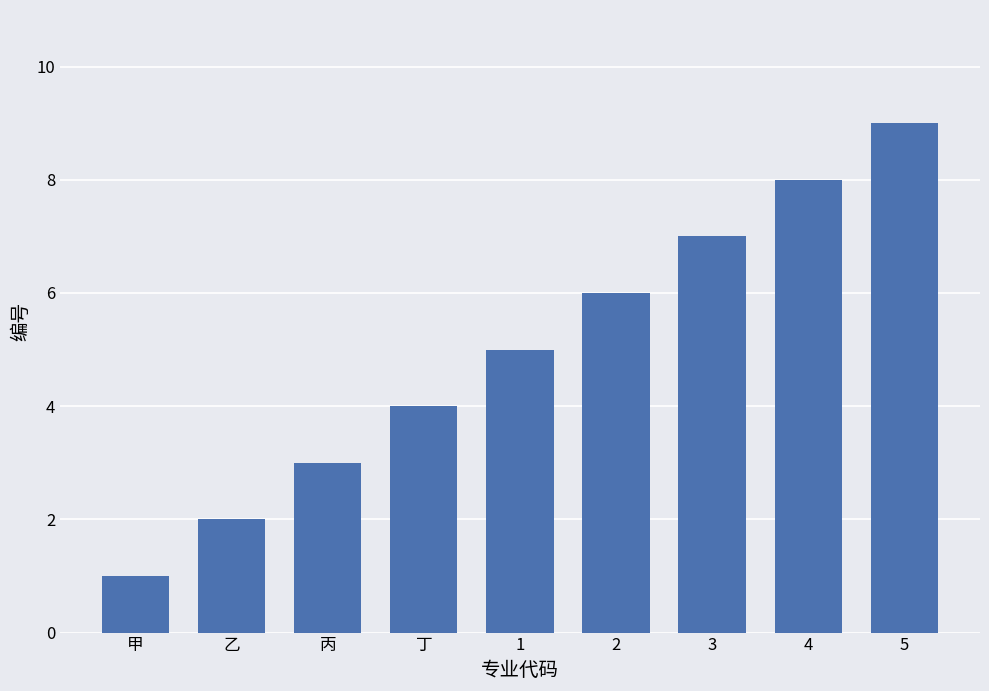

What is the difference between the values at 乙 and 甲?

1